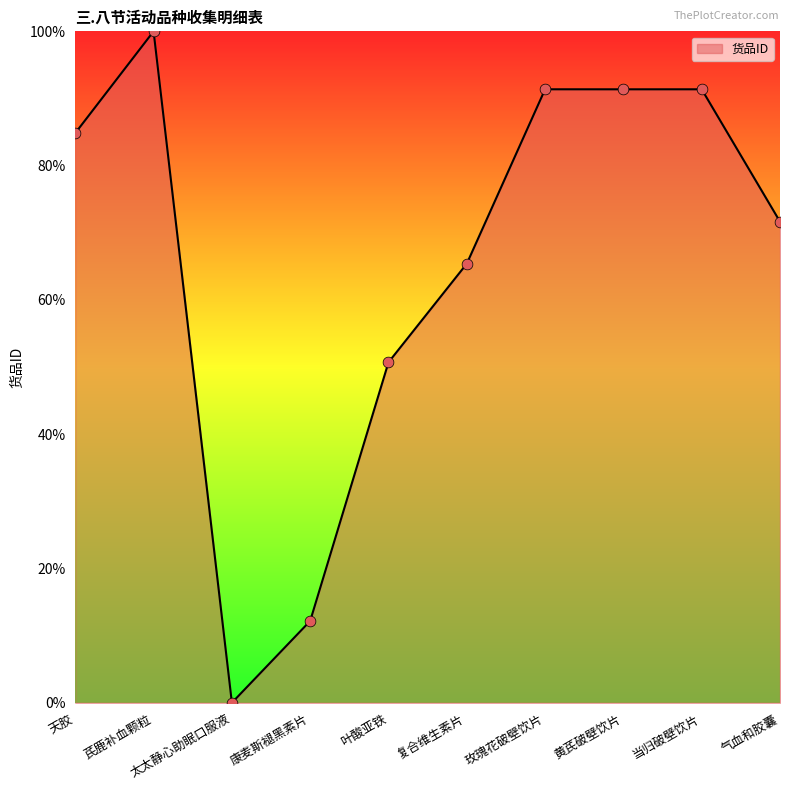

Between 气血和胶囊 and 叶酸亚铁, which is larger?

气血和胶囊